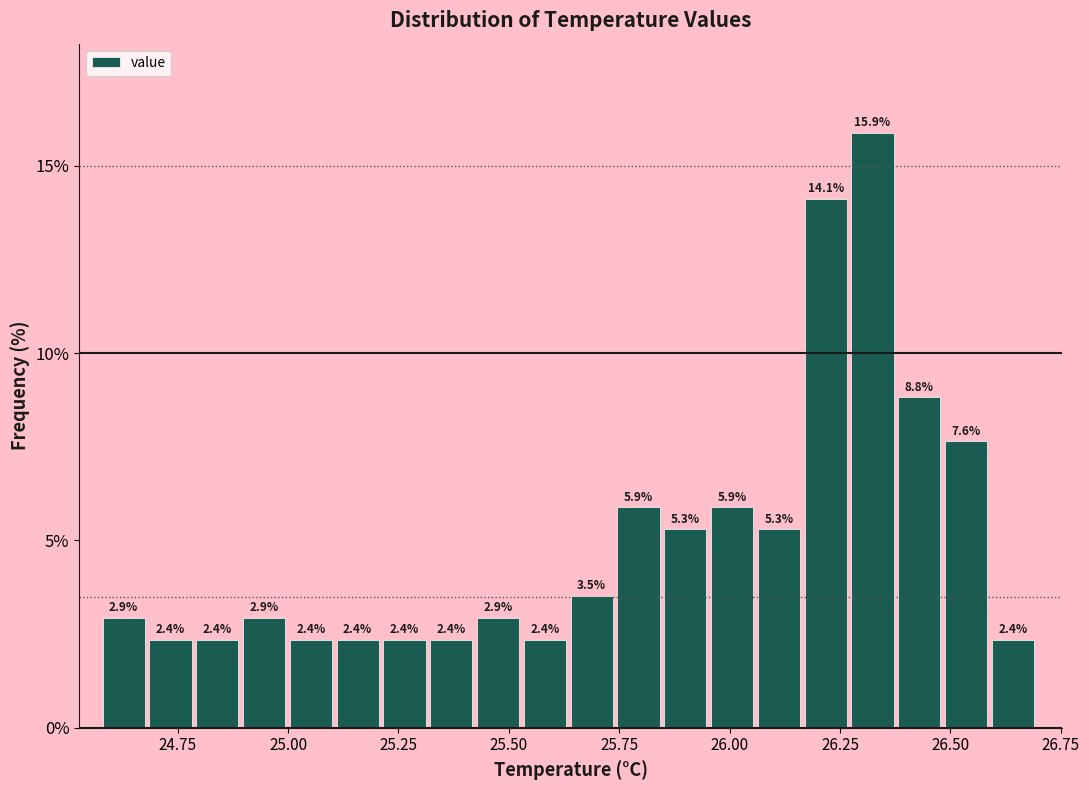

Read against the x-axis, roughly where is the centre of the tallest bar?

26.30